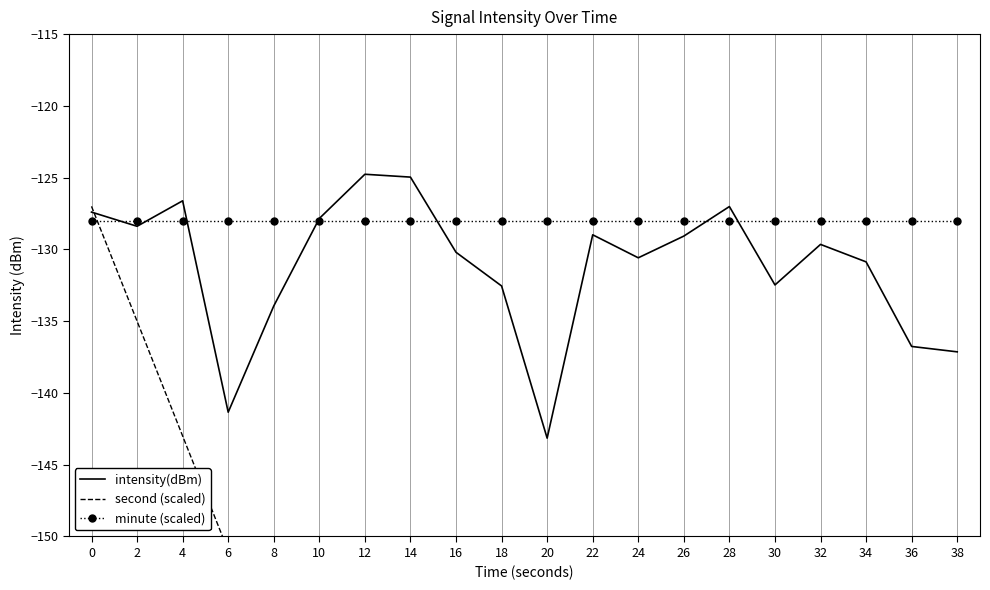

What is the highest value of the minute (scaled) series?

-128.0